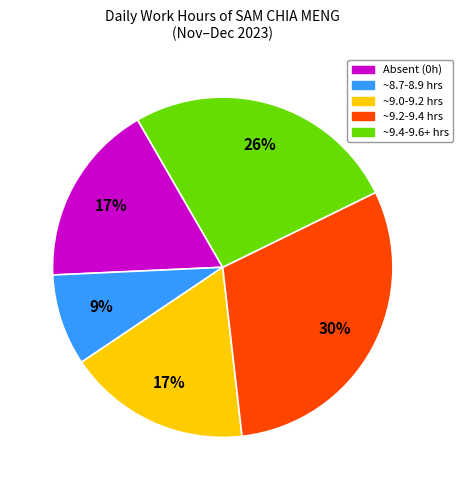

Count the number of slices in the pie.

5